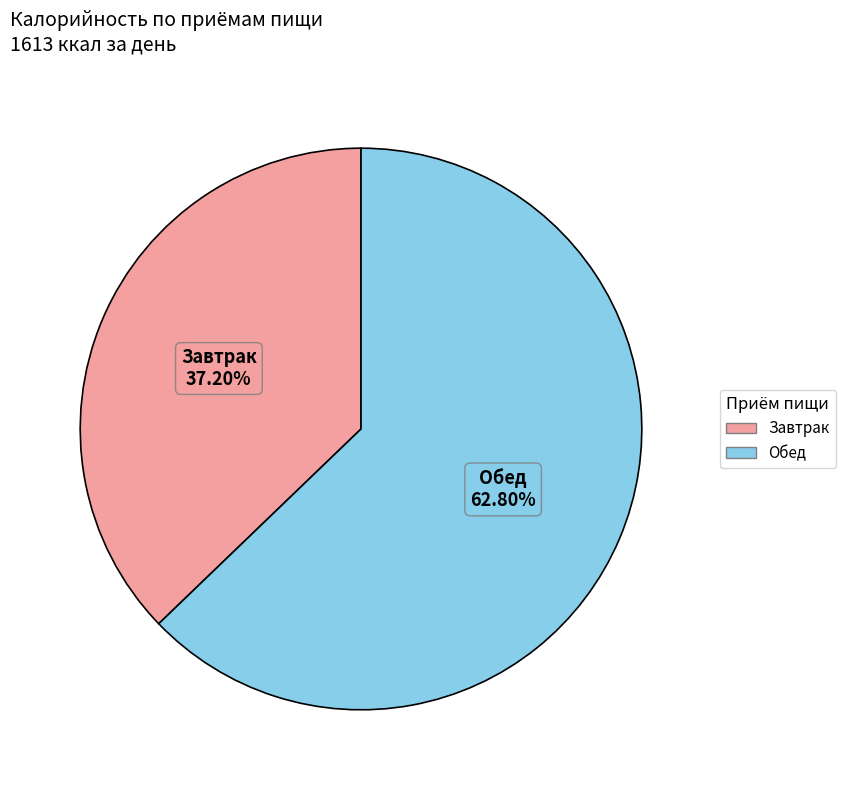

To the nearest percent, what is the combined percentage of Завтрак and Обед?

100%